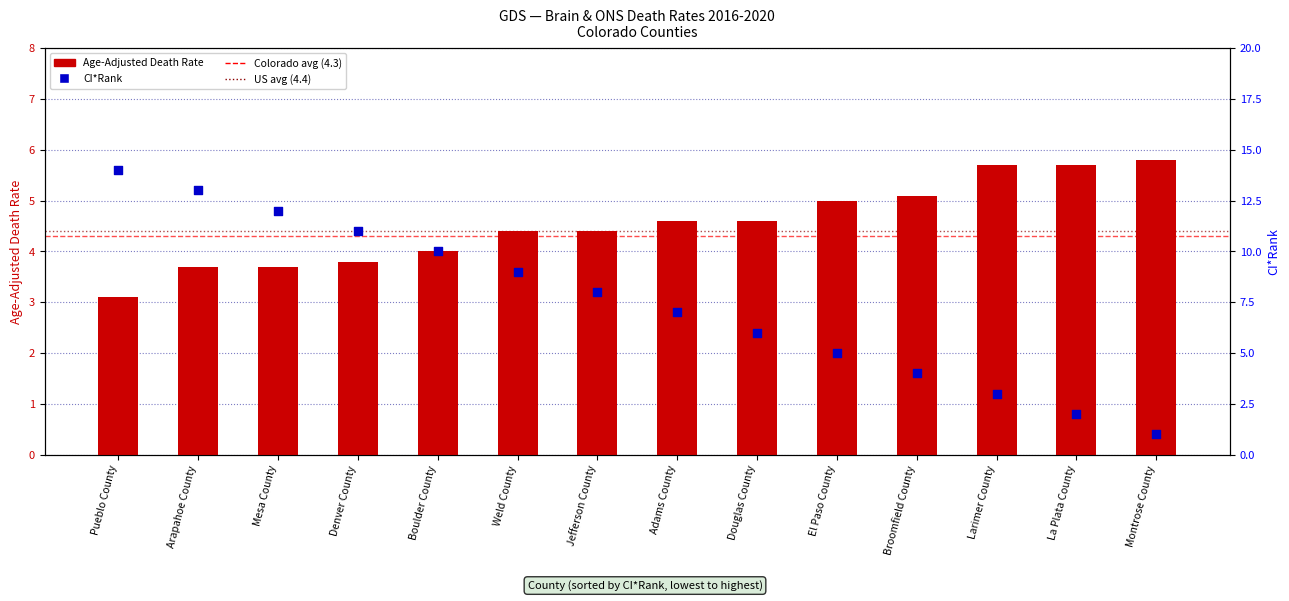

Is the value of CI*Rank at Douglas County greater than the value of Age-Adjusted Death Rate at Larimer County?

Yes